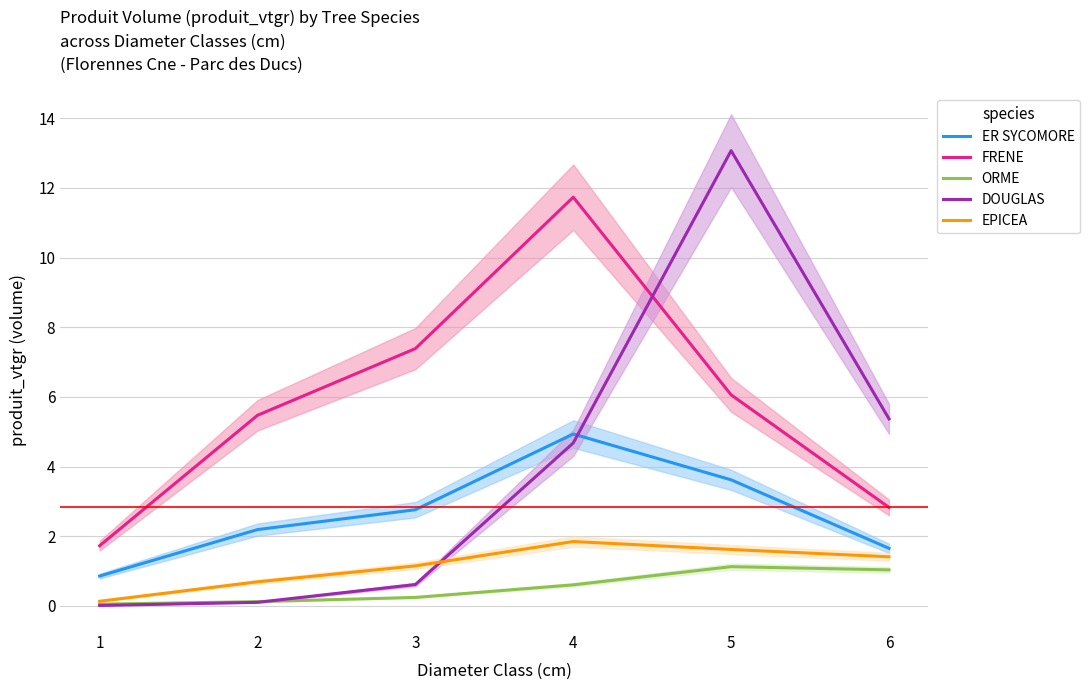

Reading right to left, list all the values displayed in this chart.

ER SYCOMORE: 6=1.7	5=3.6	4=4.9	3=2.8	2=2.2	1=0.9
FRENE: 6=2.8	5=6.1	4=11.7	3=7.4	2=5.5	1=1.7
ORME: 6=1.0	5=1.1	4=0.6	3=0.2	2=0.1	1=0.1
DOUGLAS: 6=5.4	5=13.1	4=4.7	3=0.6	2=0.1	1=0.0
EPICEA: 6=1.4	5=1.6	4=1.8	3=1.2	2=0.7	1=0.1